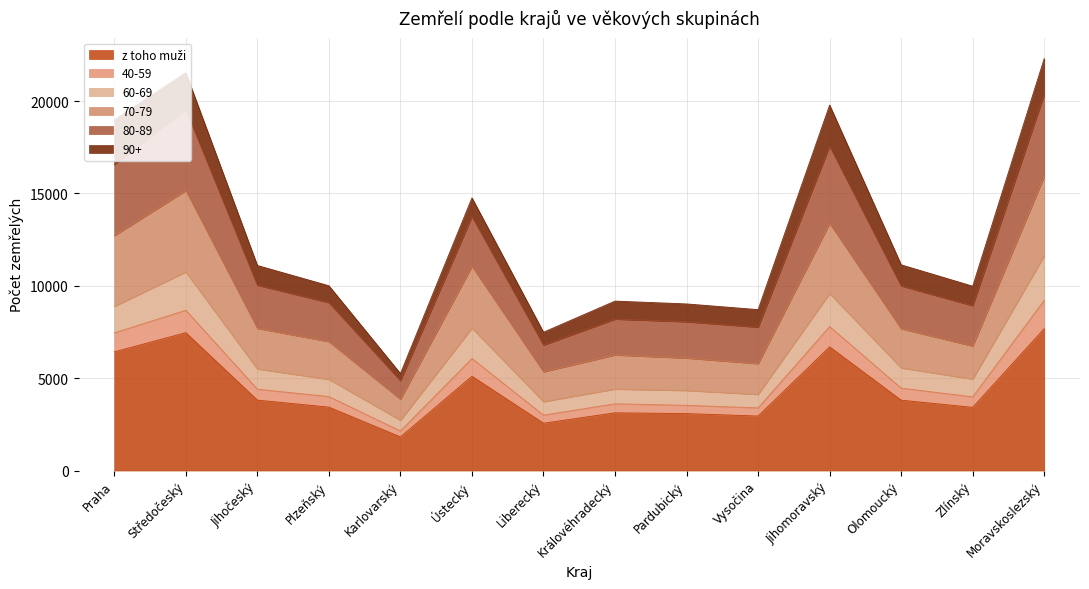

What is the label of the 12th point from the left?

Olomoucký